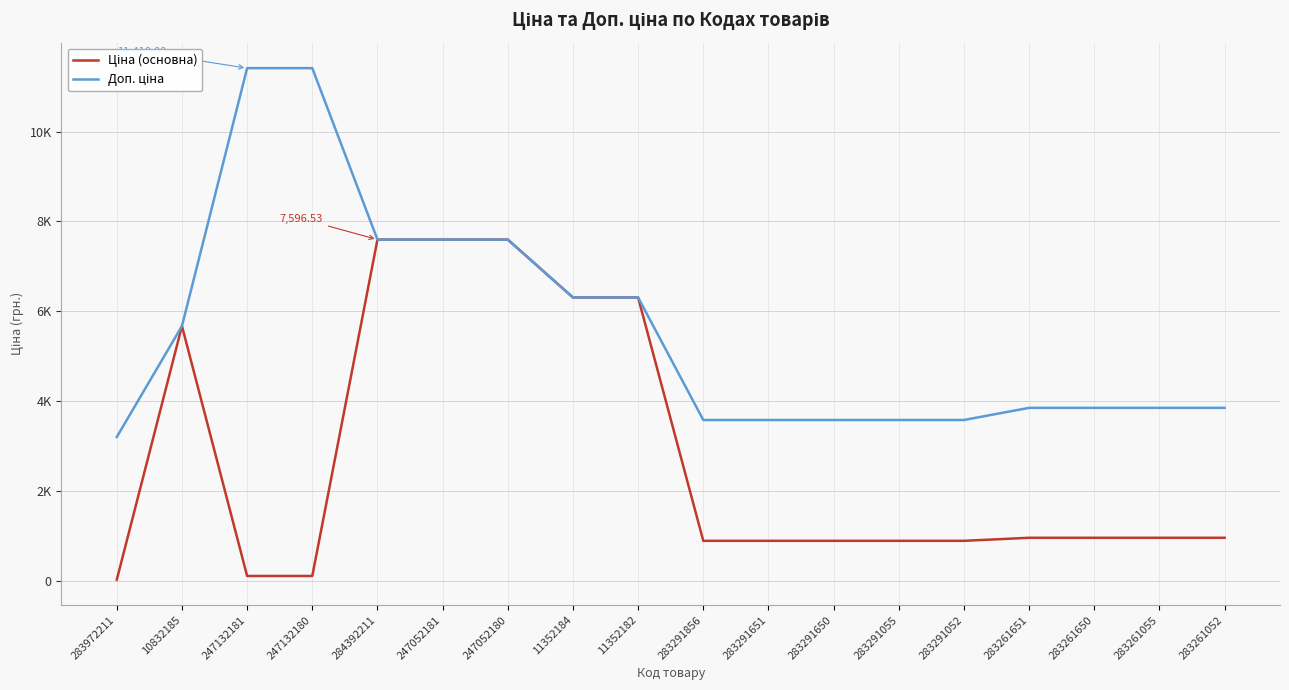

The Ціна (основна) series shows 1666.9 at 10832185. True or false?

False